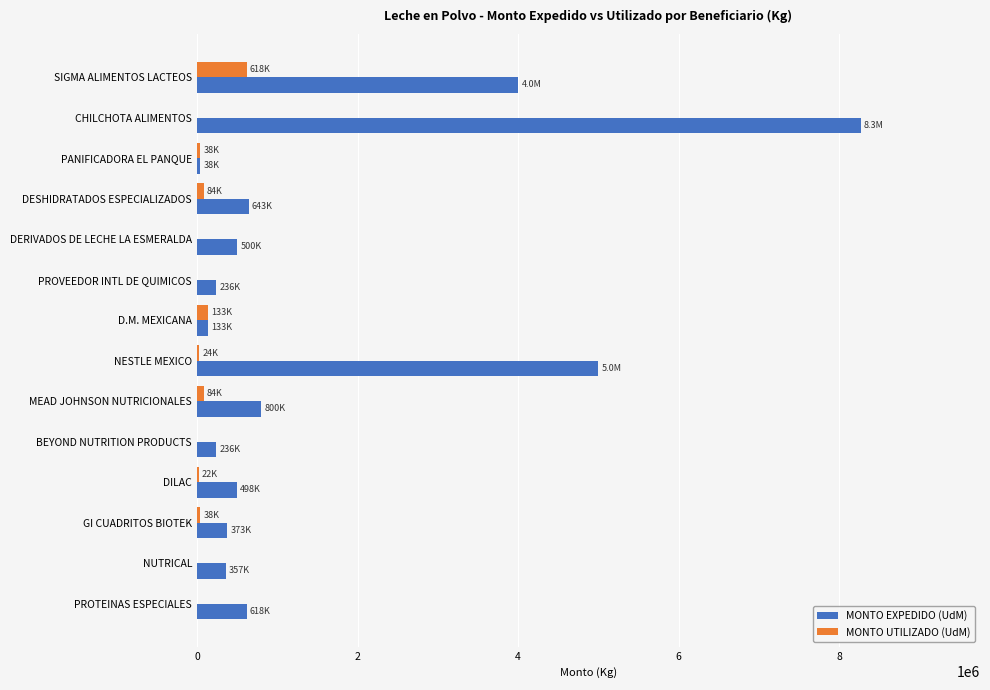

Is the value of MONTO EXPEDIDO (UdM) at CHILCHOTA ALIMENTOS greater than the value of MONTO UTILIZADO (UdM) at GI CUADRITOS BIOTEK?

Yes